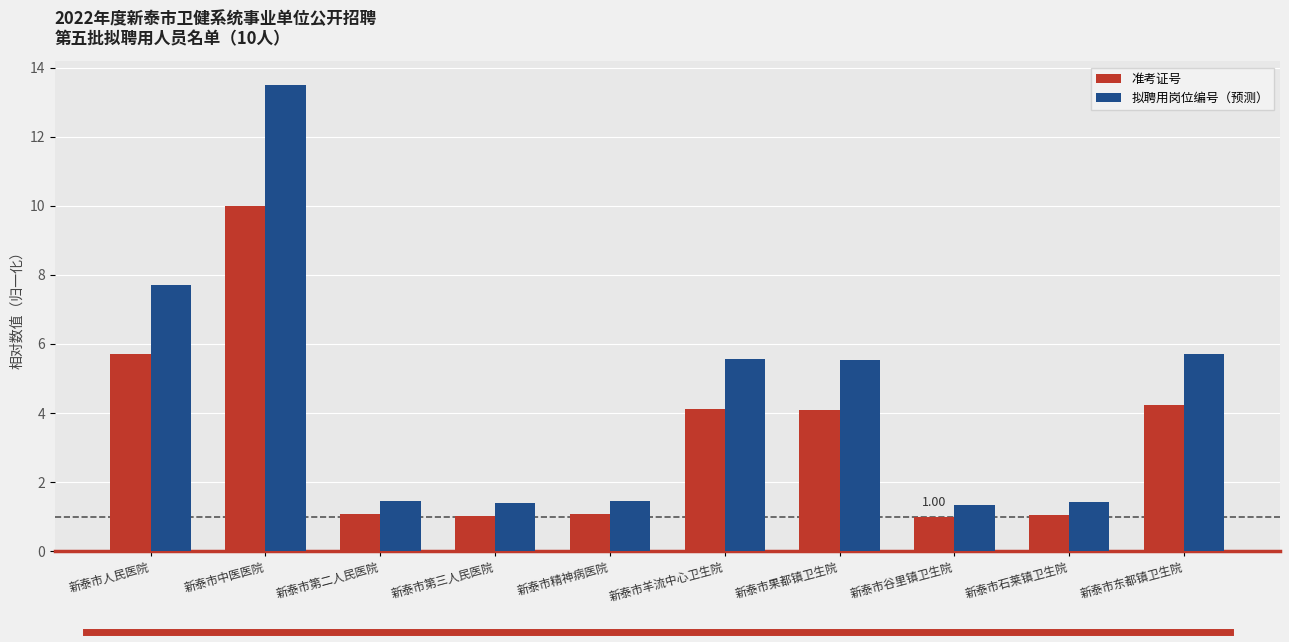

How many data points in 准考证号 are less than 4?

5